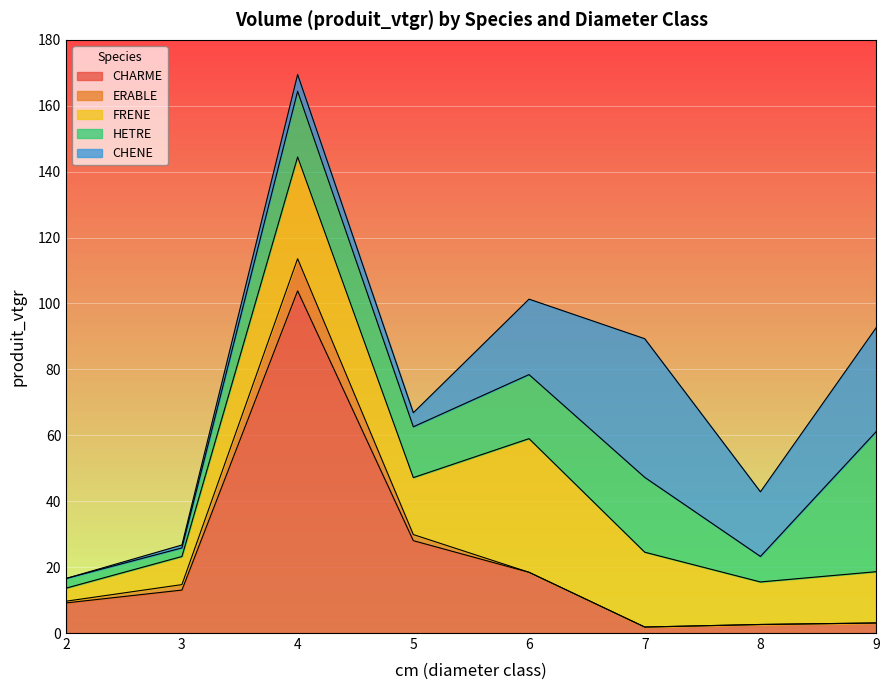

What is the total value across all series at 5?

66.8